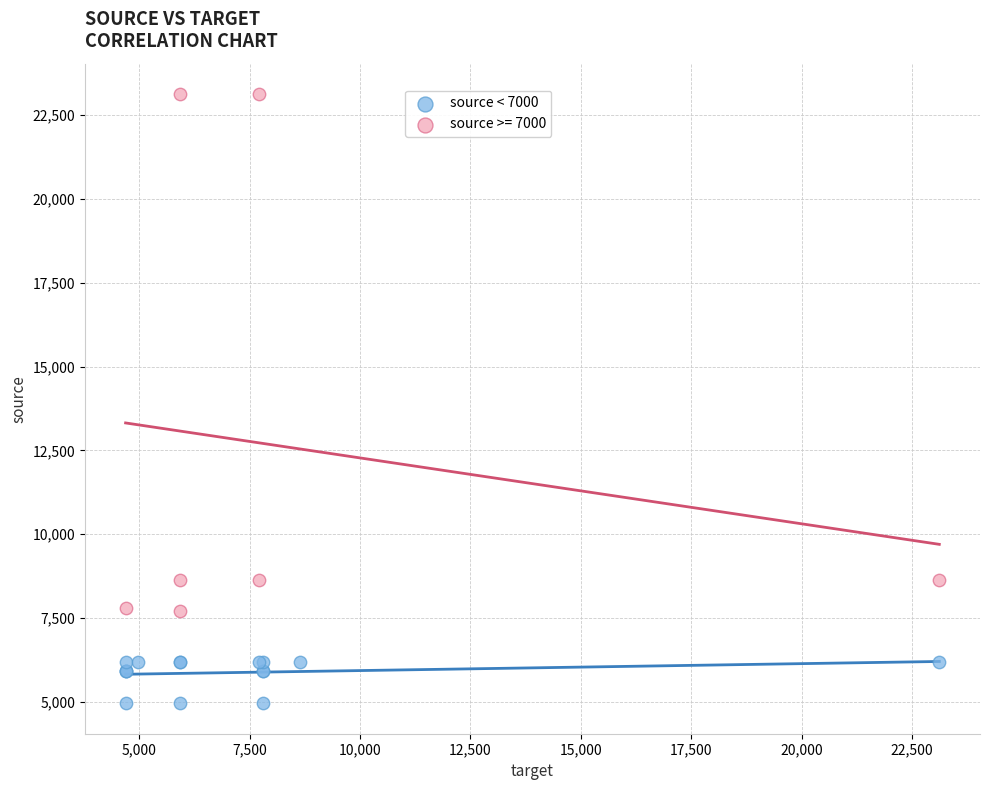

Which series reaches the maximum Y coordinate?

source >= 7000